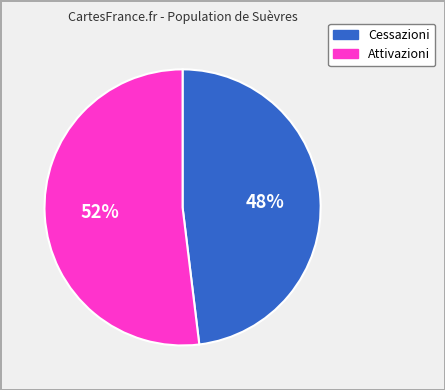

Count the number of slices in the pie.

2